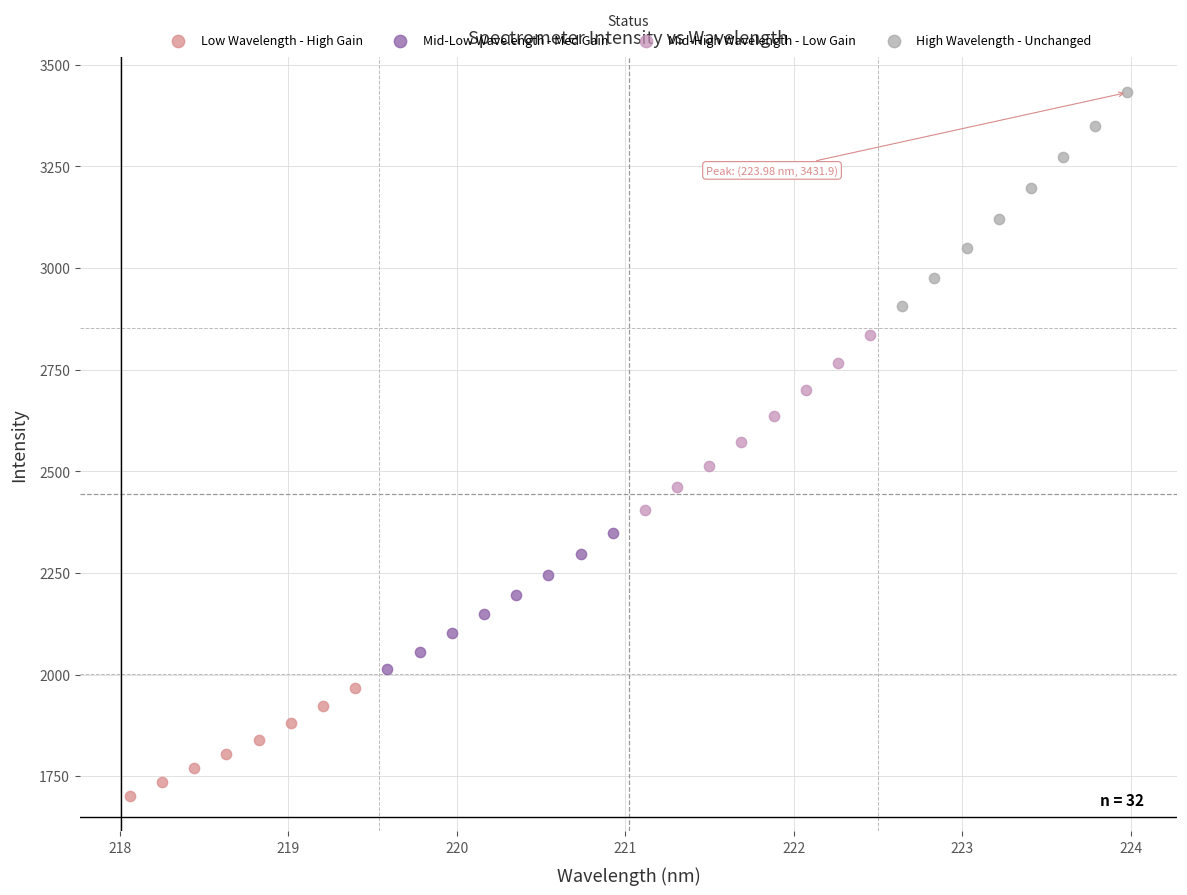

Which series contains the lowest Y value?

Low Wavelength - High Gain